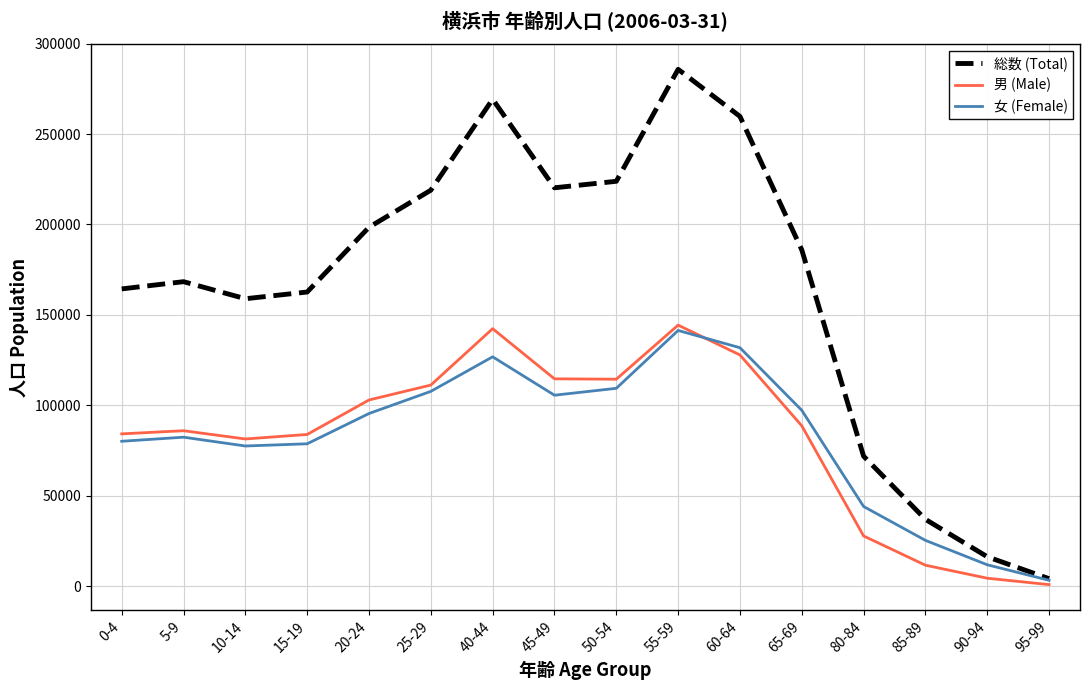

Between 5-9 and 85-89, which series saw the biggest shift?

総数 (Total)